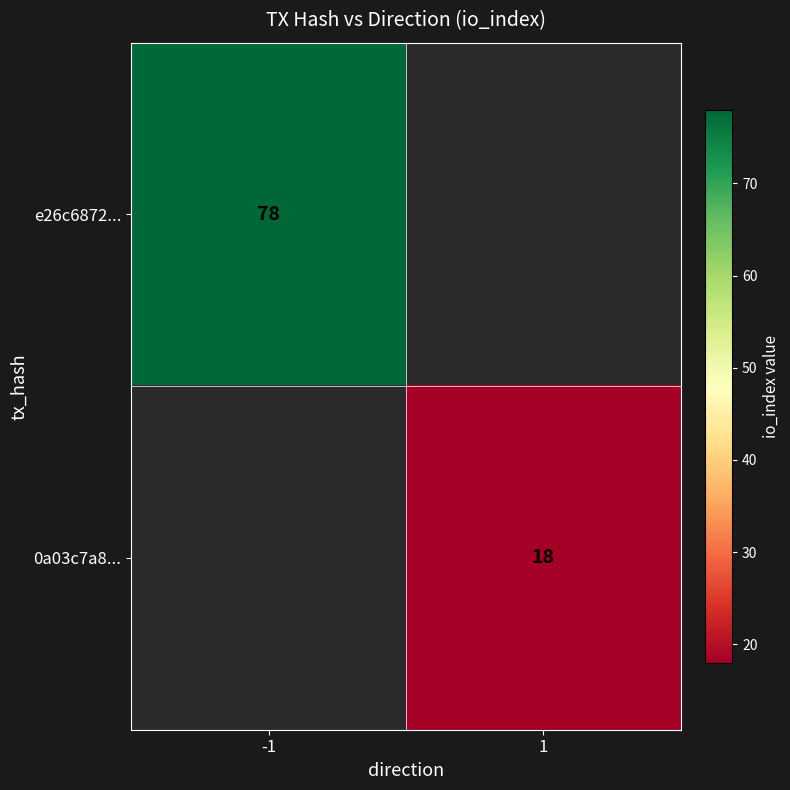

True or false: 0a03c7a8... has a value of 6 at 1.

False